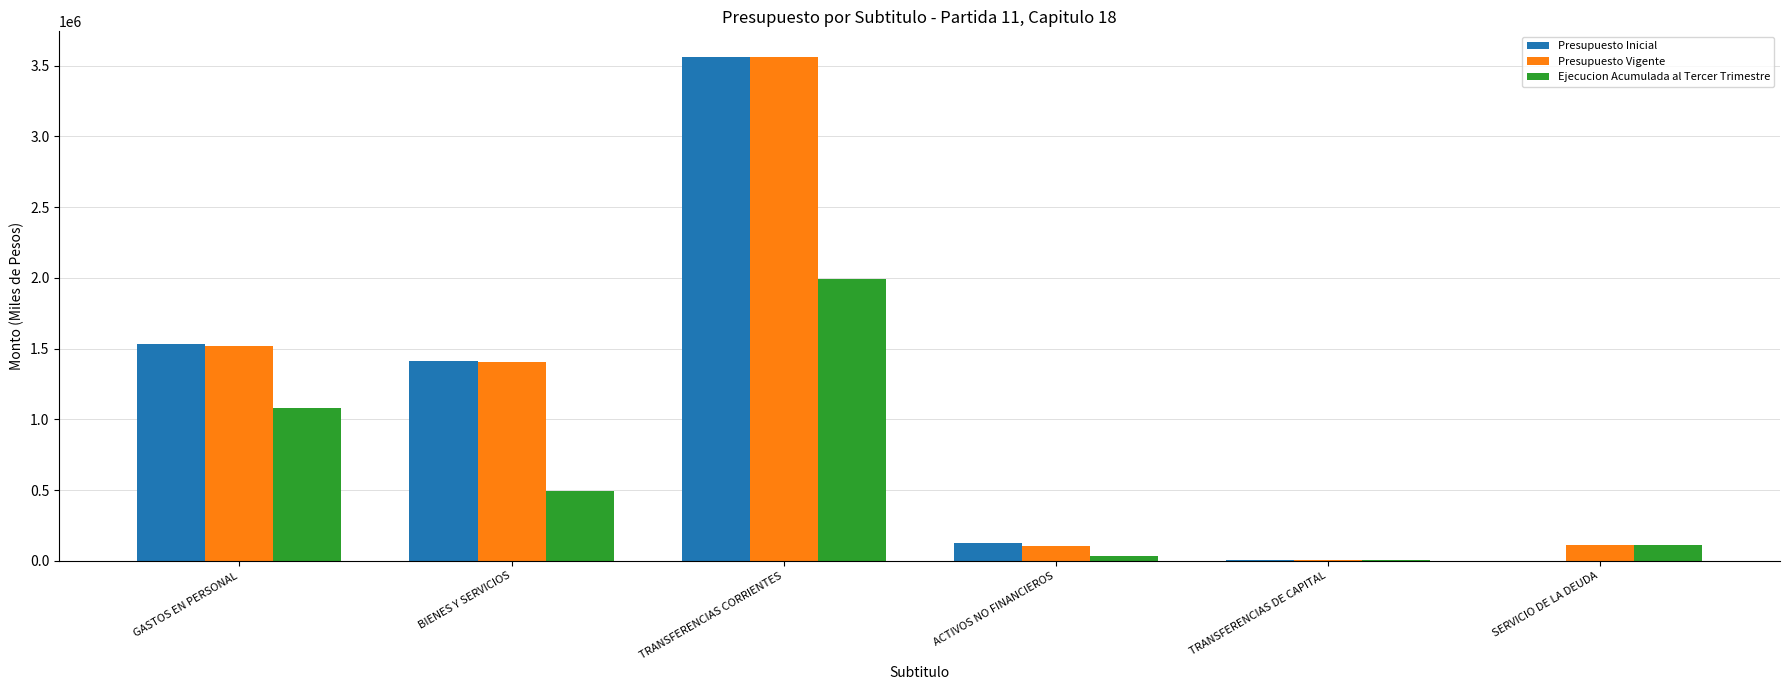

The value of Presupuesto Inicial at TRANSFERENCIAS CORRIENTES is 5049679. True or false?

False